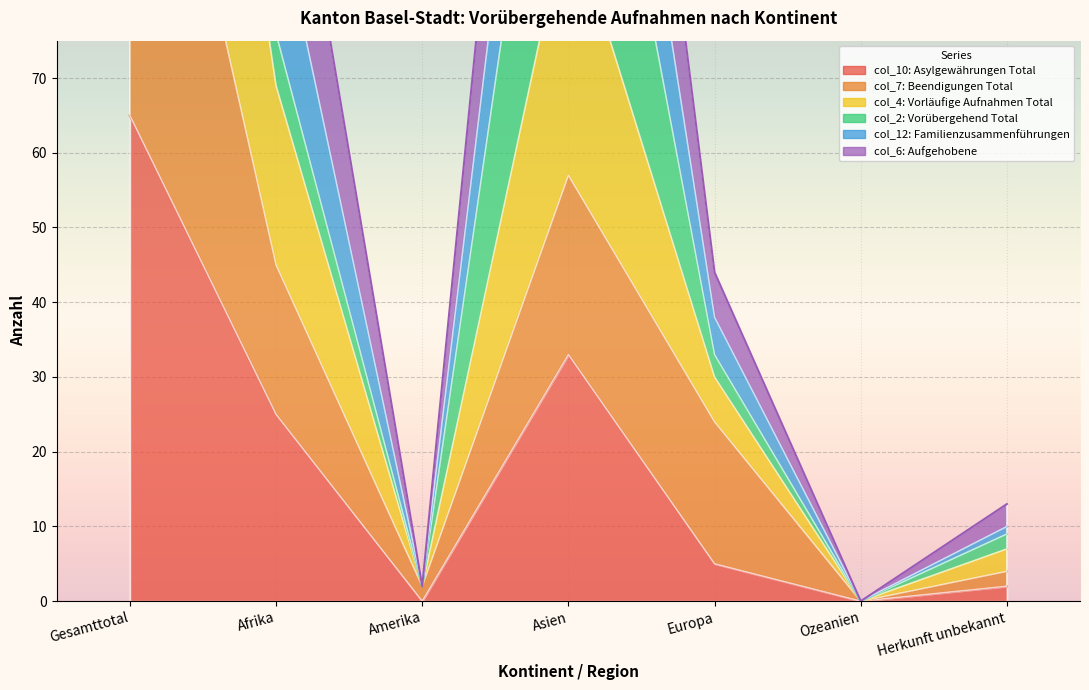

How many data points does each series have?

7